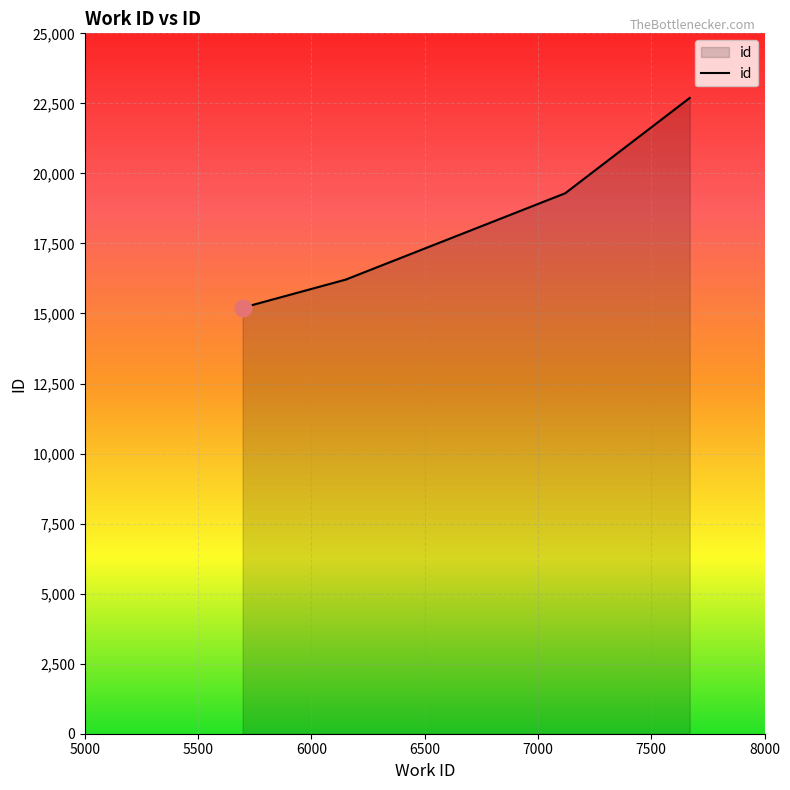

Between 7670 and 6152, which is larger?

7670